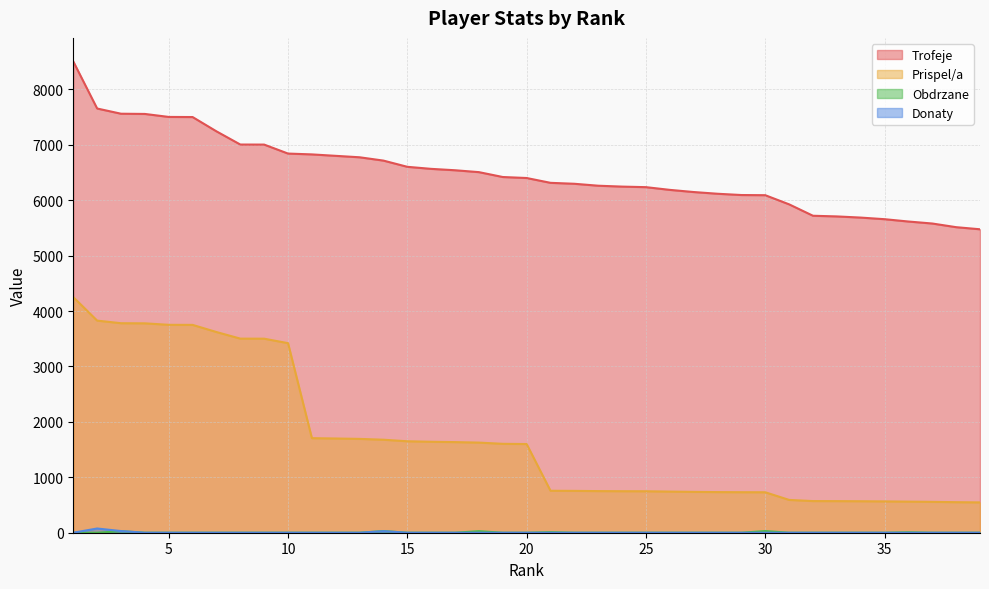

Is the value of Prispel/a at 38 greater than the value of Obdrzane at 30?

Yes